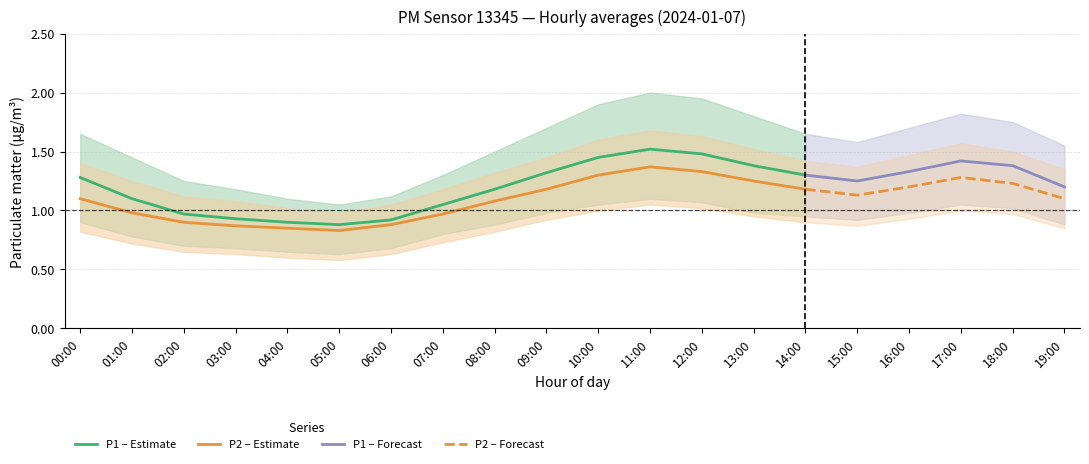

What is the average value of the P2_lower series?

0.8